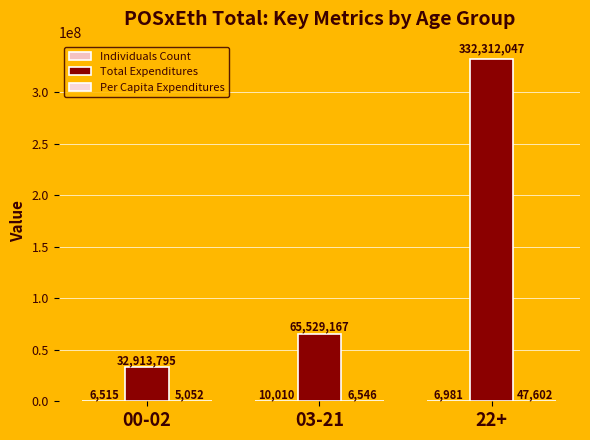

List the series in order of their peak value, lowest first.

Individuals Count, Per Capita Expenditures, Total Expenditures